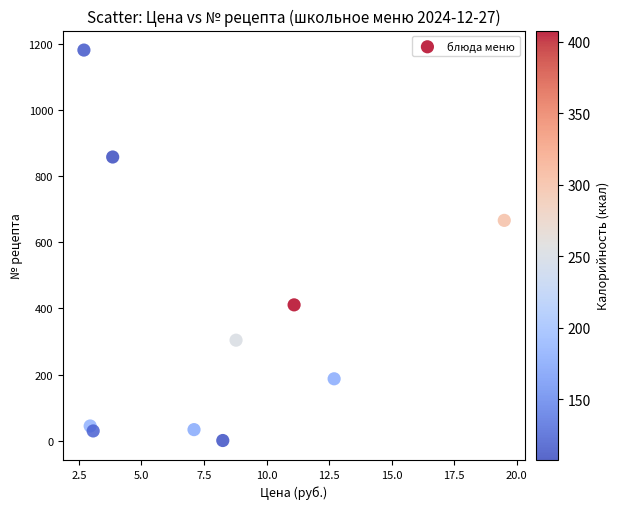

What Y value in the scatter plot is closest to 591?

667